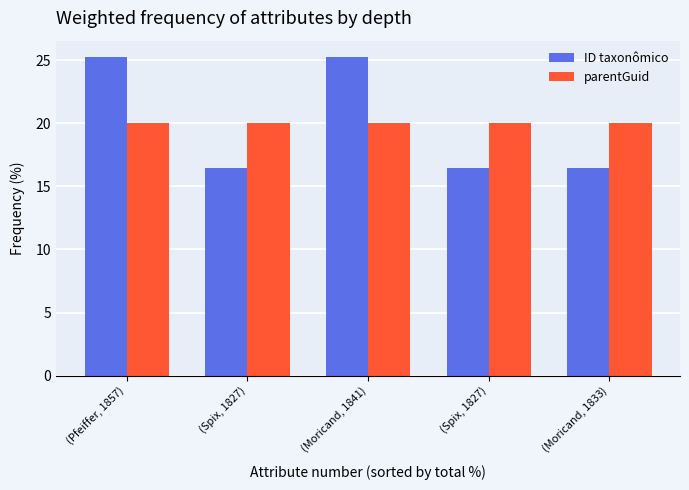

Does the chart contain any negative values?

No